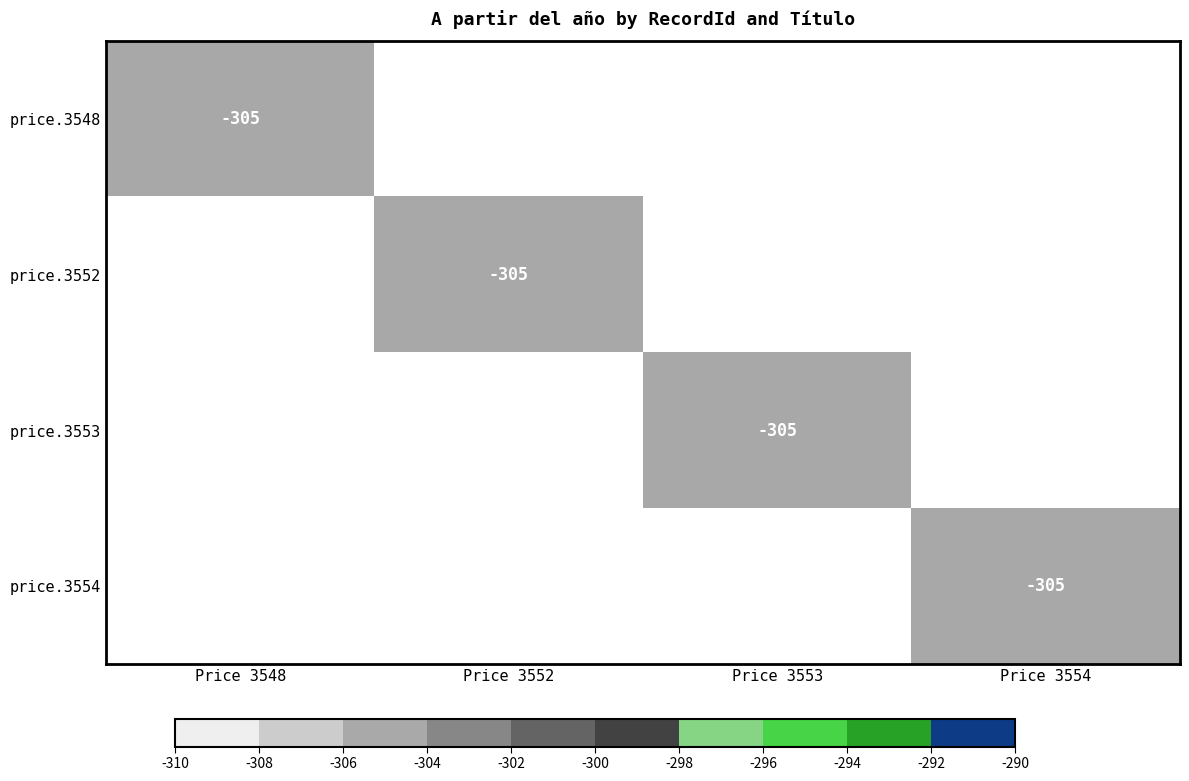

The price.3554 series shows -510 at Price 3554. True or false?

False